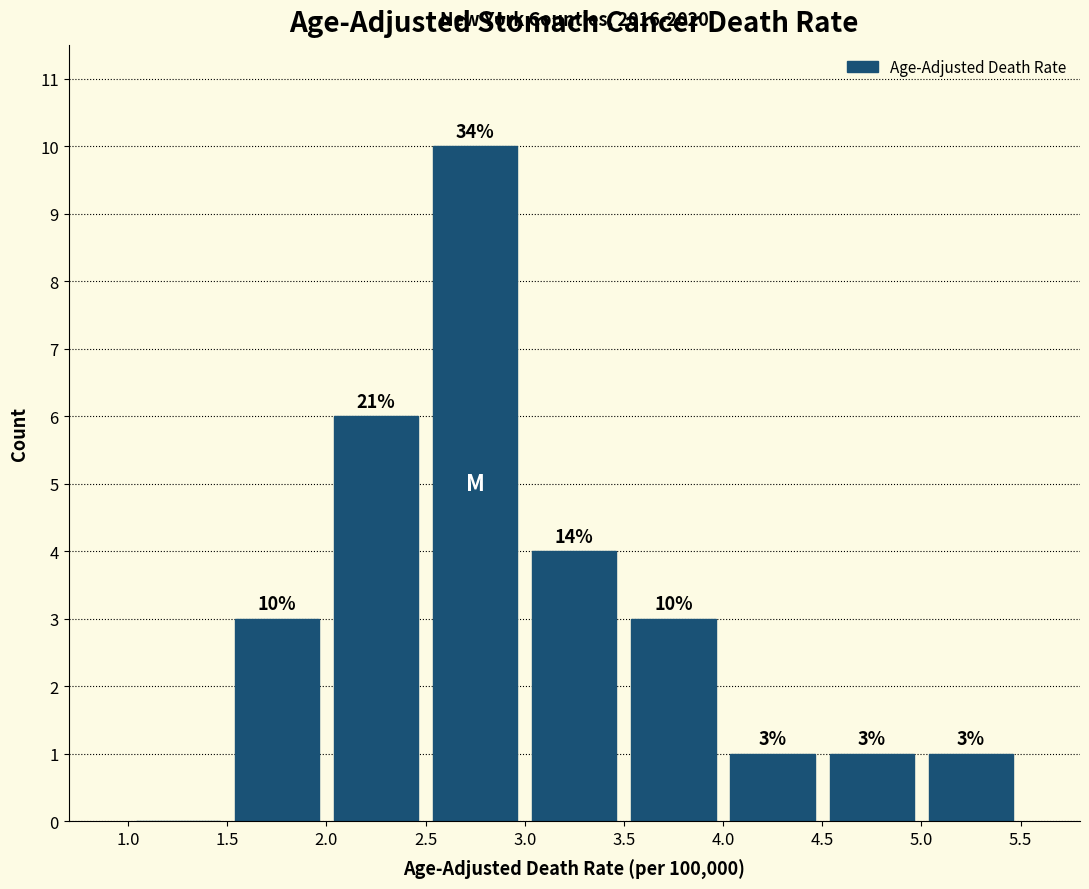

Which range on the x-axis has the tallest bar?

2.5 to 3.0